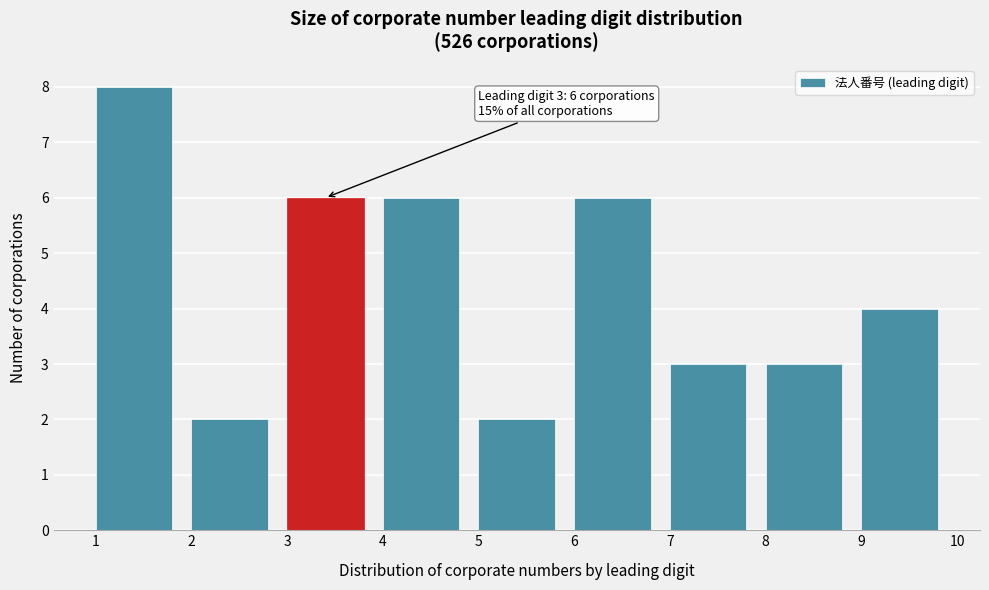

Over which range of the x-axis is the bar tallest?

1 to 2